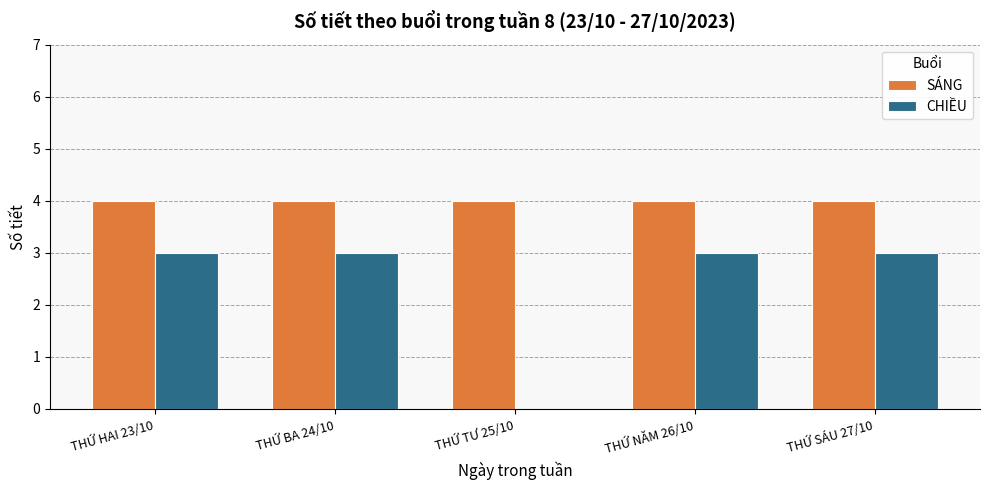

What is the greatest value displayed?

4